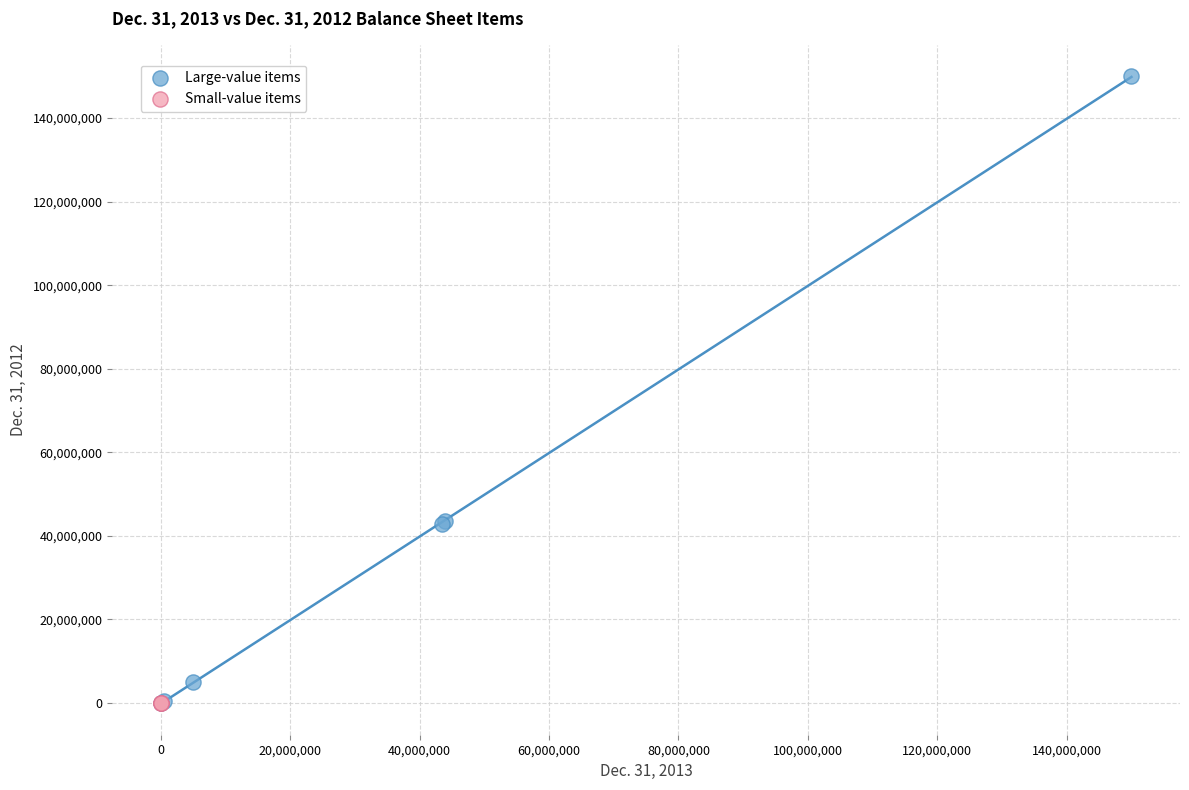

Which series has the widest spread of Y values?

Large-value items